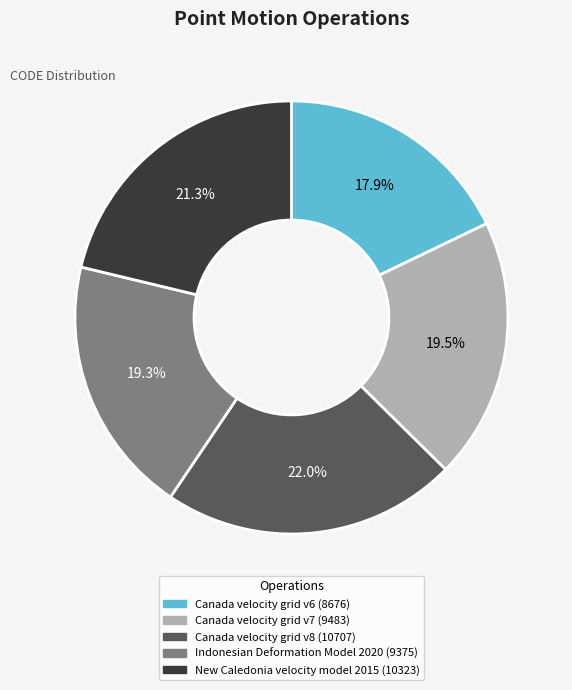

Is the sum of Indonesian Deformation Model 2020 and Canada velocity grid v7 greater than half?

No